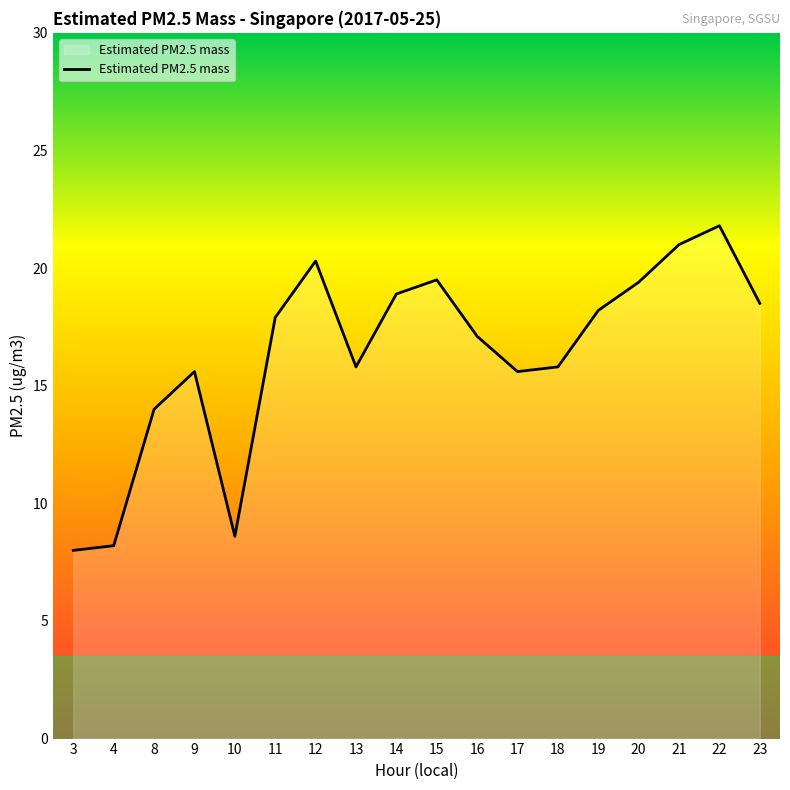

What is the difference between the maximum and minimum values?

13.8